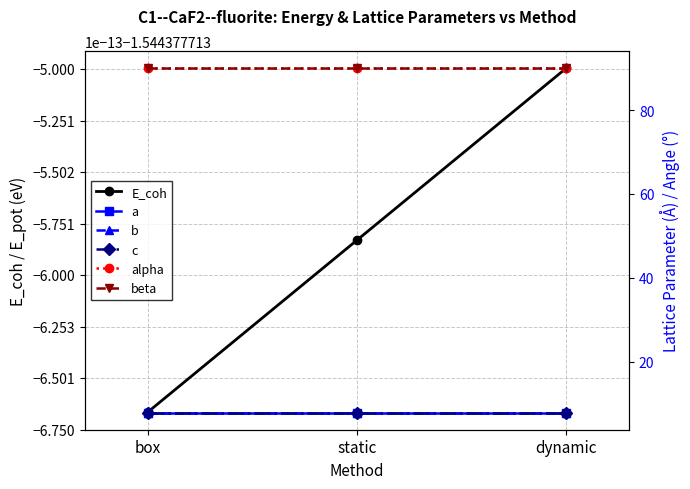

Between box and dynamic, which is larger?

dynamic